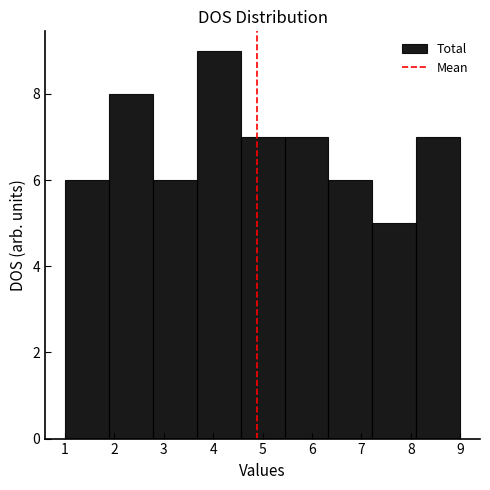

What is the height of the bar covering 5.4 to 6.3 on the x-axis? Neither the bar edges nor the heights are printed on the chart, so give them approximately, as read against the axes.

7